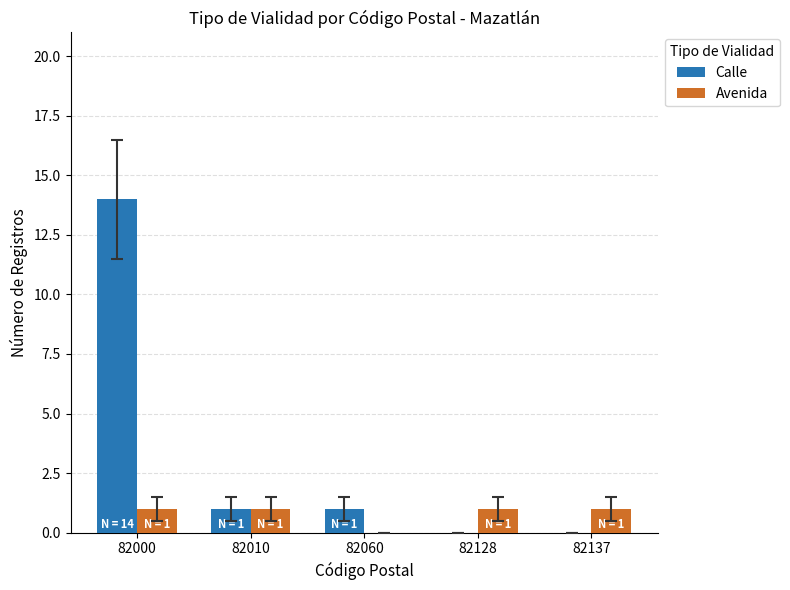

Are the bars grouped side by side (vs. stacked)?

Yes